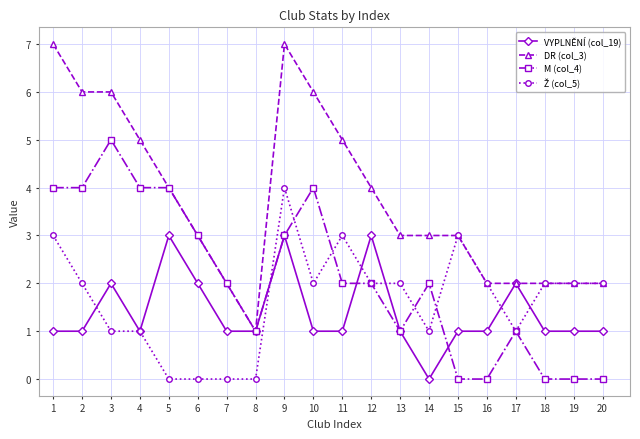

What is the average value of the M (col_4) series?

2